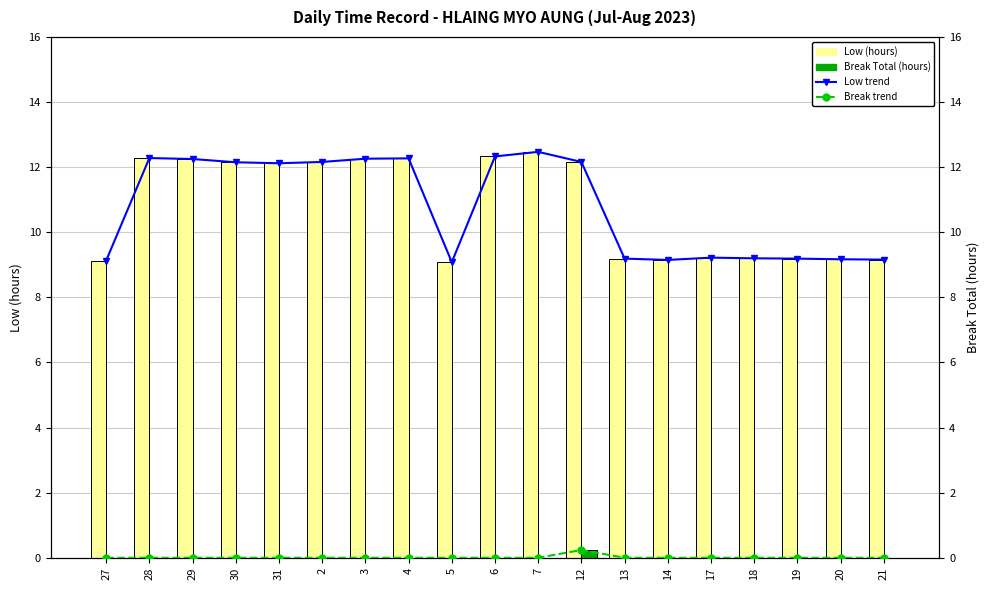

Between 30 and 31, which series saw the biggest shift?

Low (hours)